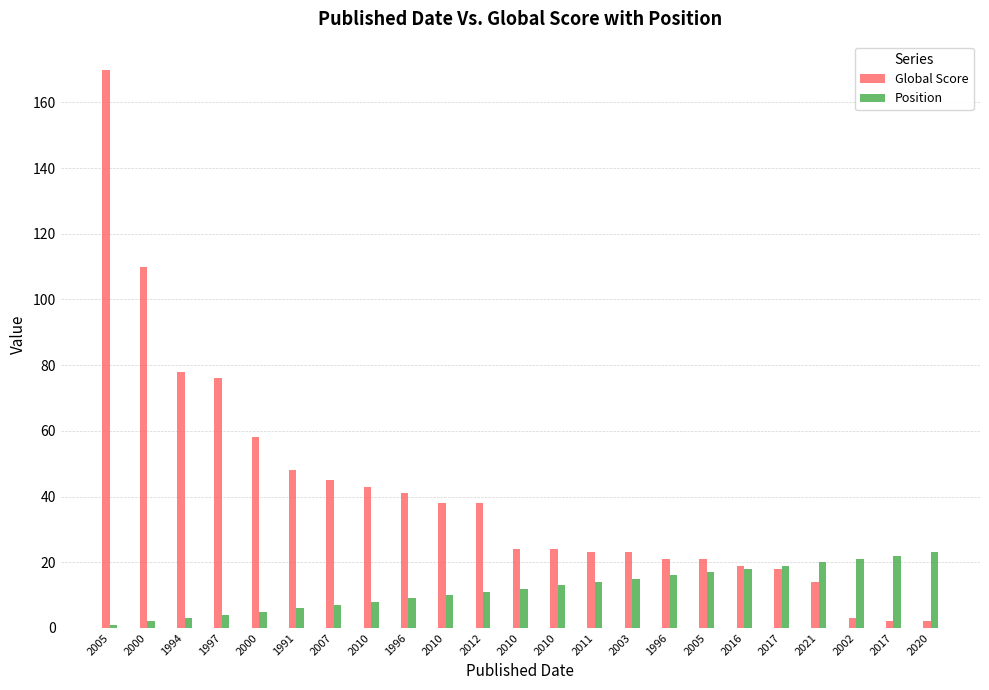

What is the average value of the Position series?

12